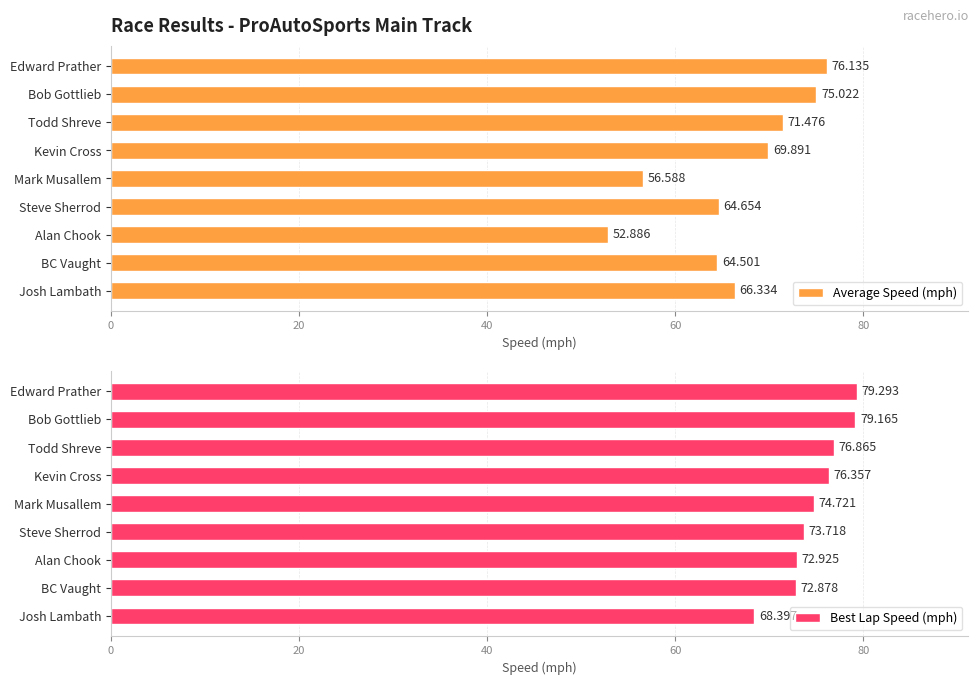

What is the maximum value shown in the chart?

79.3